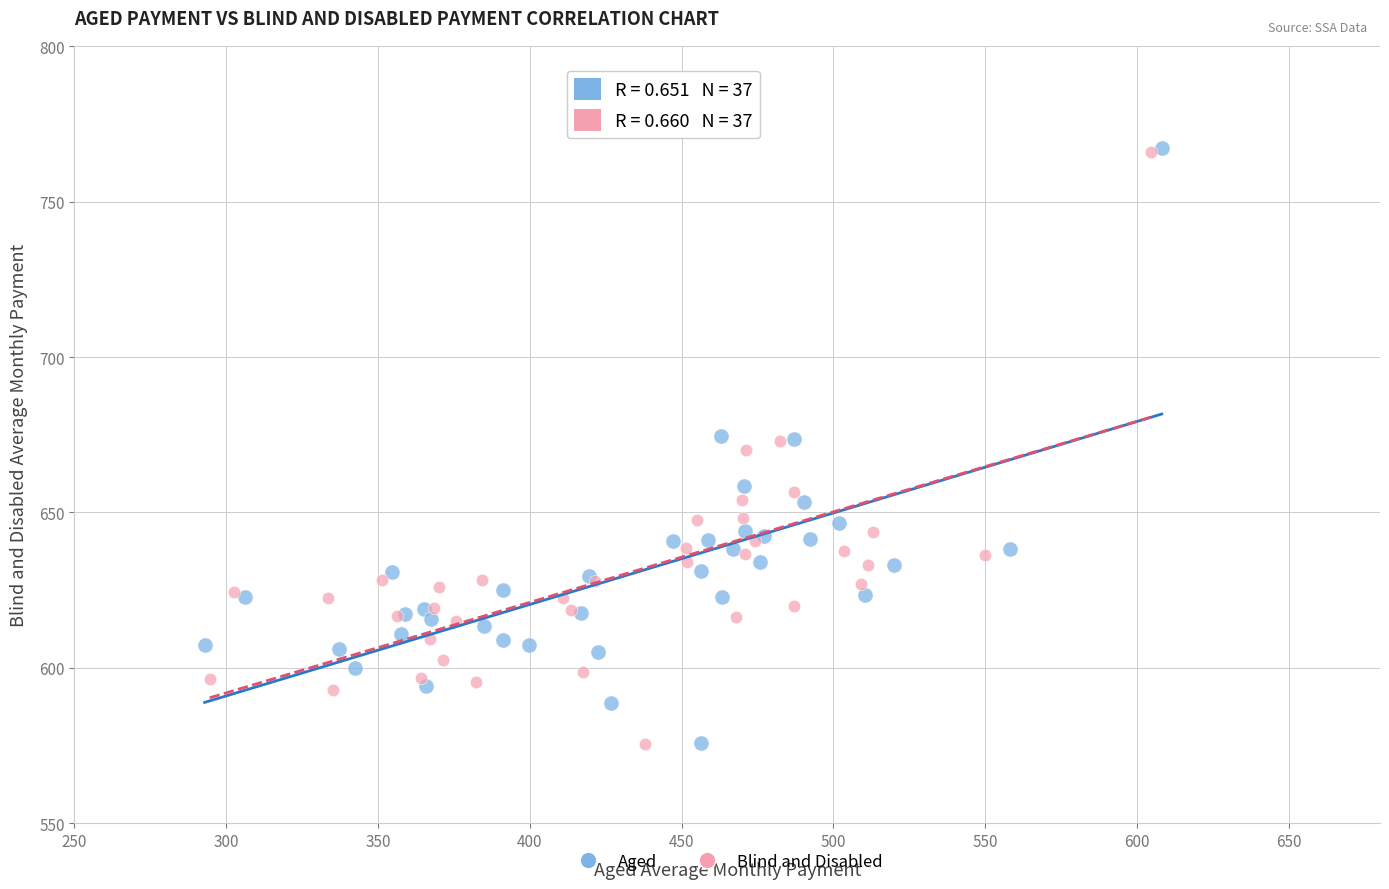

Which series has the widest spread of Y values?

Aged